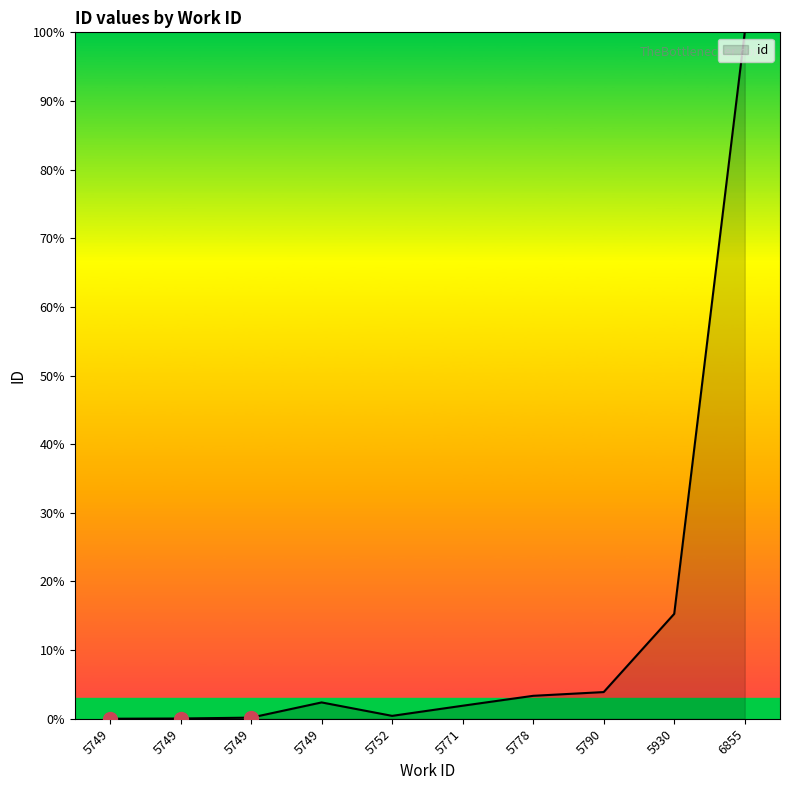

How many lines are shown in the chart?

1